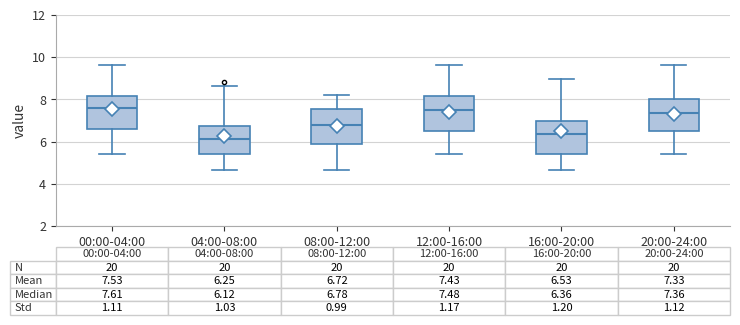

Which box has the lowest median line?

04:00-08:00